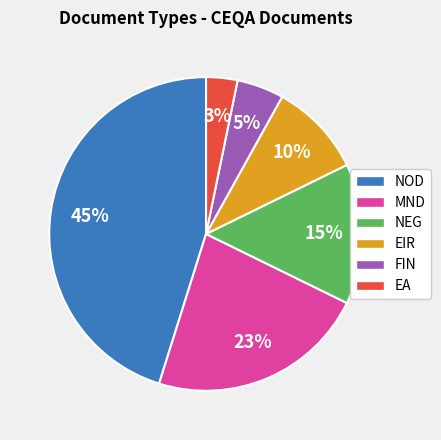

How many segments does this pie chart have?

6